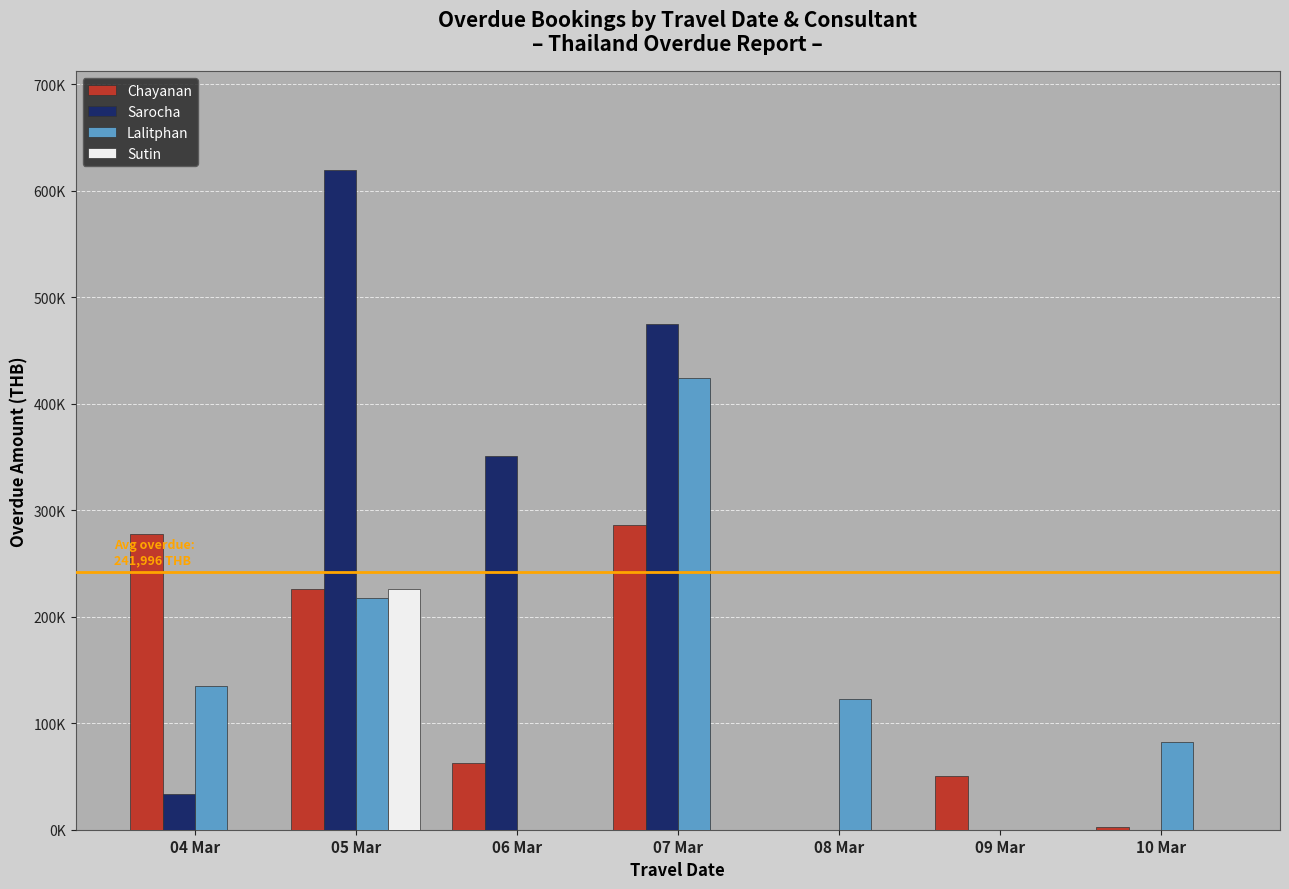

The Lalitphan series shows 217890 at 05 Mar. True or false?

True